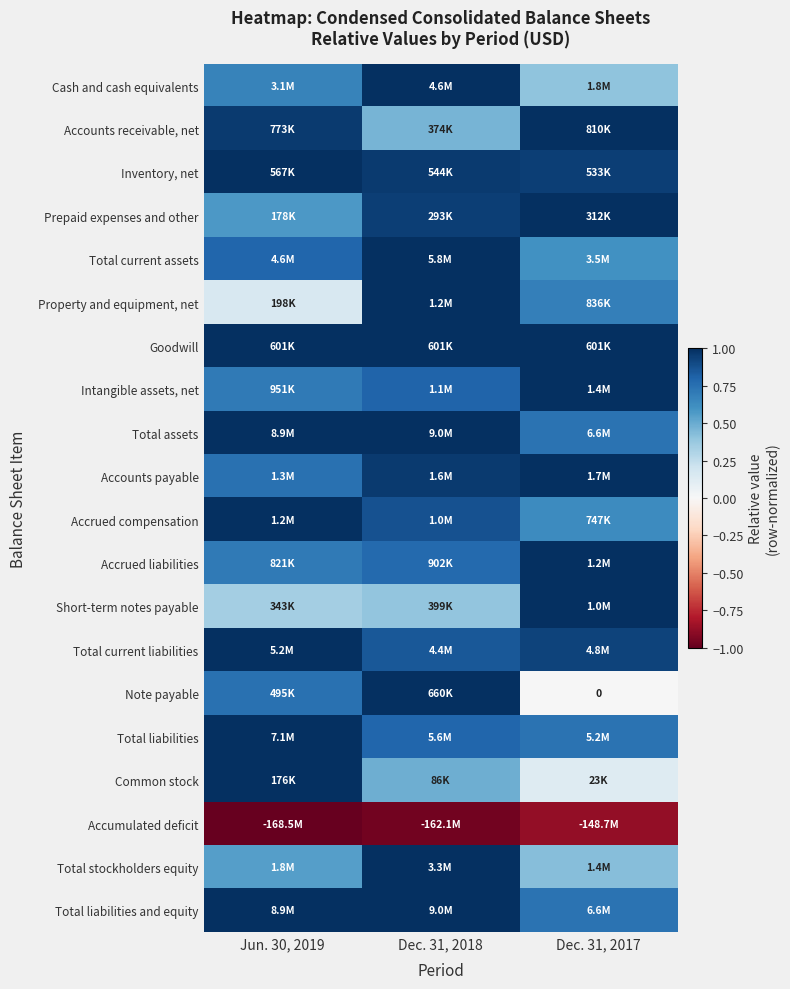

Rank the categories by Common stock value from highest to lowest.

Jun. 30, 2019, Dec. 31, 2018, Dec. 31, 2017